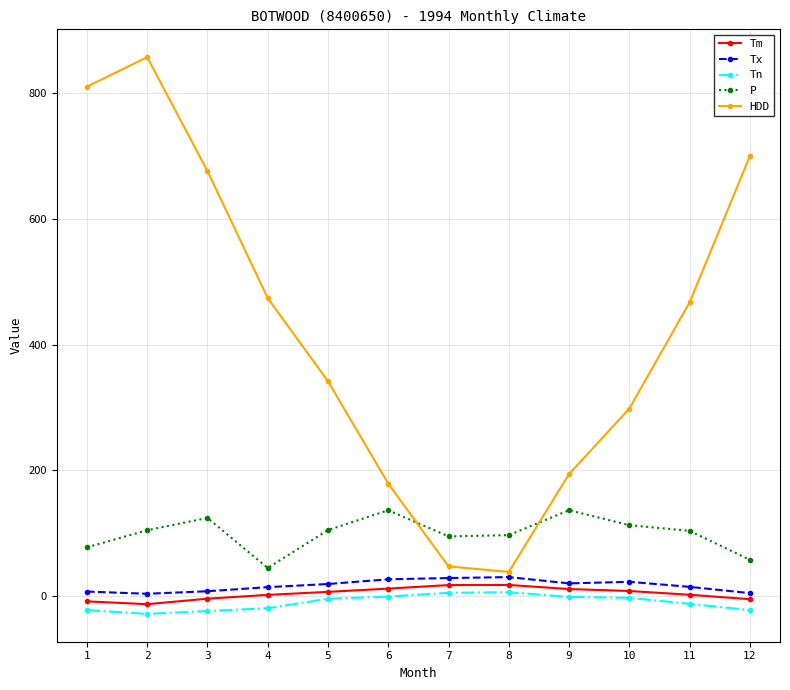

What is the value of the Tm point at the 11th from the left?

2.4